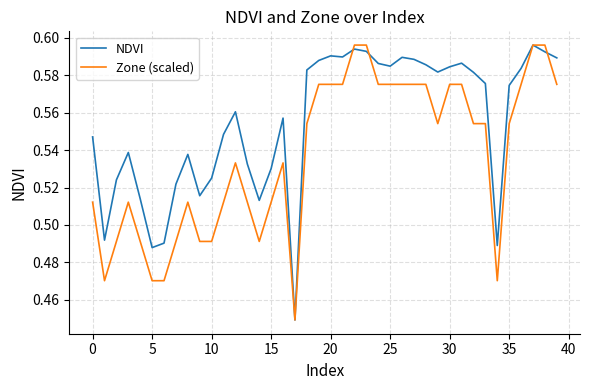

List the series in order of their overall mean, lowest first.

Zone (scaled), NDVI